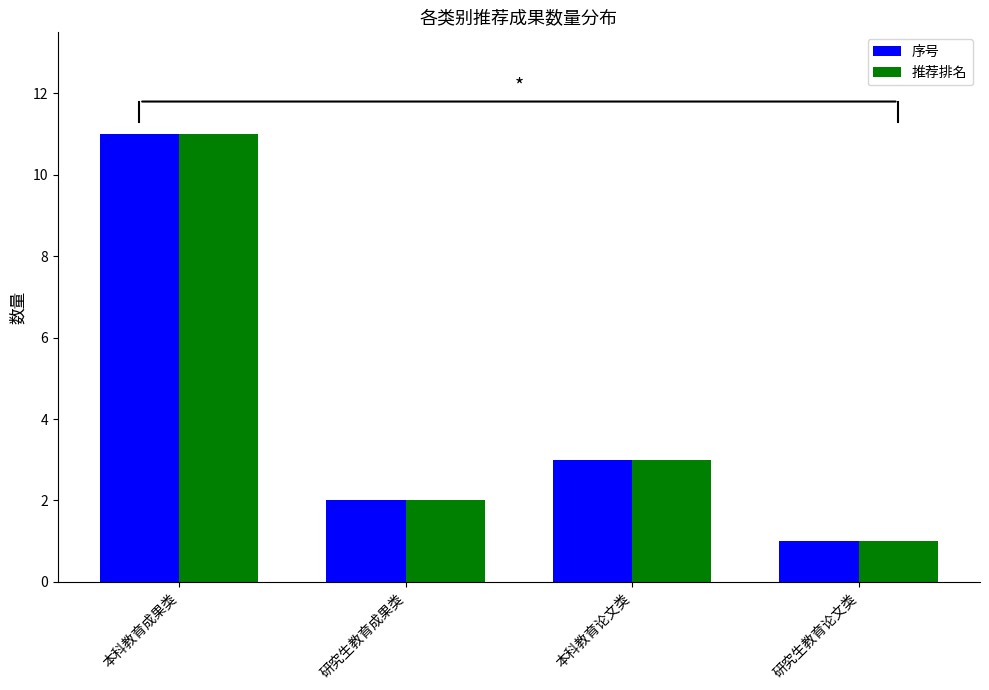

What is the lowest value of the 推荐排名 series?

1